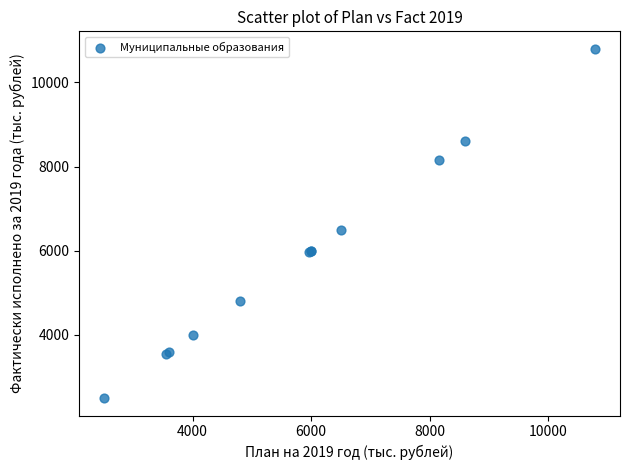

What Y value in the scatter plot is closest to 6650?

6500.0